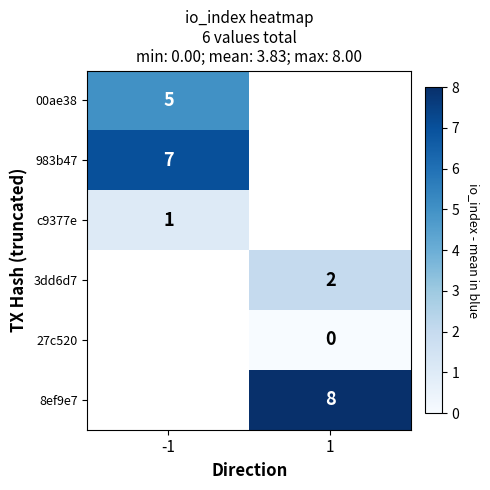

Is the value of 27c520 at 1 greater than the value of 00ae38 at -1?

No